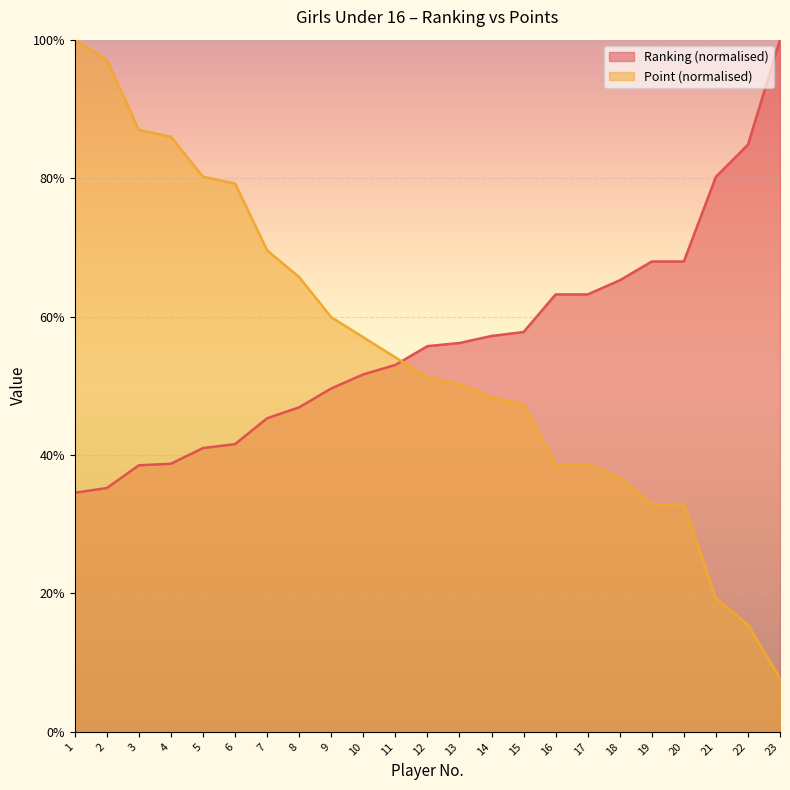

Where does the Point series first go above 51?

1